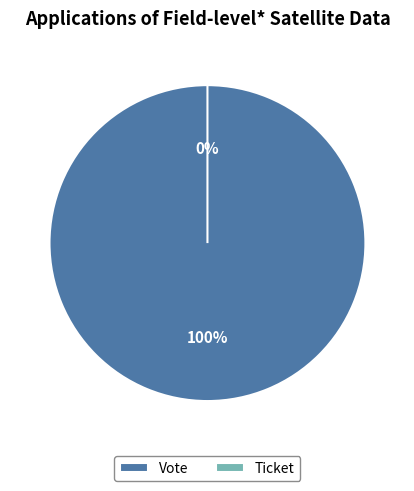

To the nearest percent, what is the combined percentage of Ticket and Vote?

100%